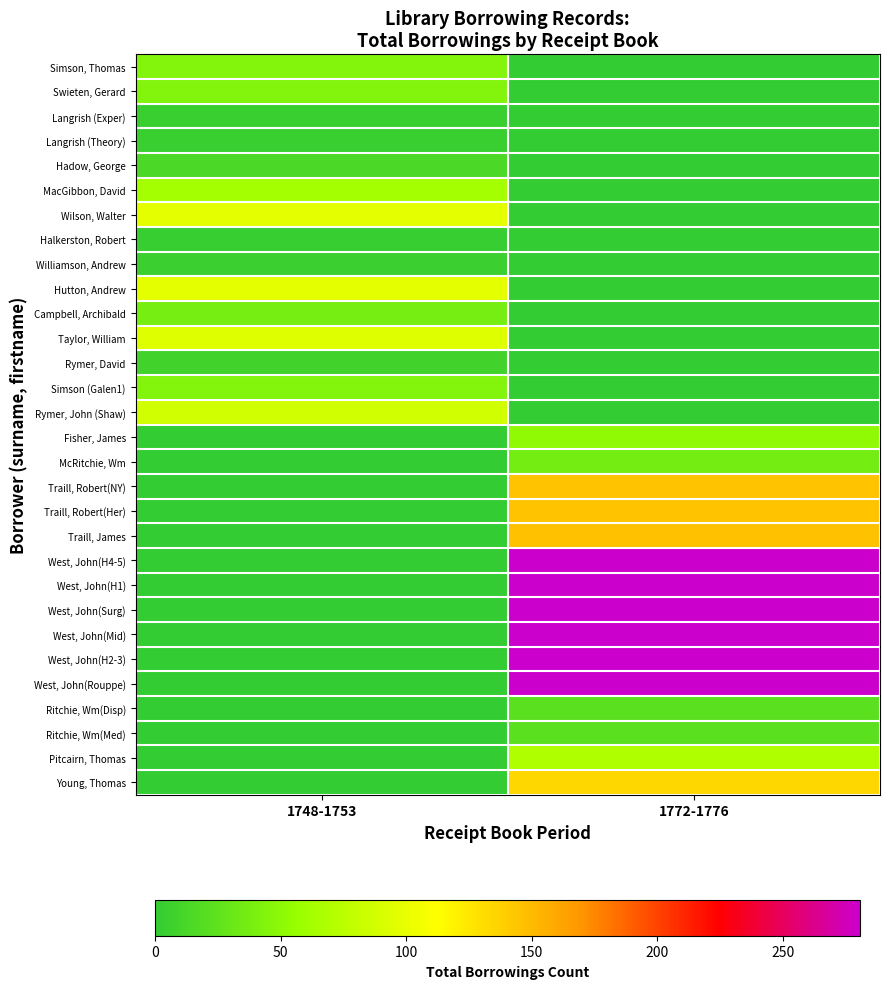

Reading left to right, extract all data points from this chart.

Simson, Thomas: 1748-1753=44	1772-1776=0
Swieten, Gerard: 1748-1753=44	1772-1776=0
Langrish (Exper): 1748-1753=4	1772-1776=0
Langrish (Theory): 1748-1753=4	1772-1776=0
Hadow, George: 1748-1753=14	1772-1776=0
MacGibbon, David: 1748-1753=63	1772-1776=0
Wilson, Walter: 1748-1753=97	1772-1776=0
Halkerston, Robert: 1748-1753=3	1772-1776=0
Williamson, Andrew: 1748-1753=5	1772-1776=0
Hutton, Andrew: 1748-1753=97	1772-1776=0
Campbell, Archibald: 1748-1753=38	1772-1776=0
Taylor, William: 1748-1753=94	1772-1776=0
Rymer, David: 1748-1753=8	1772-1776=0
Simson (Galen1): 1748-1753=44	1772-1776=0
Rymer, John (Shaw): 1748-1753=86	1772-1776=0
Fisher, James: 1748-1753=0	1772-1776=51
McRitchie, Wm: 1748-1753=0	1772-1776=37
Traill, Robert(NY): 1748-1753=0	1772-1776=145
Traill, Robert(Her): 1748-1753=0	1772-1776=145
Traill, James: 1748-1753=0	1772-1776=146
West, John(H4-5): 1748-1753=0	1772-1776=281
West, John(H1): 1748-1753=0	1772-1776=281
West, John(Surg): 1748-1753=0	1772-1776=281
West, John(Mid): 1748-1753=0	1772-1776=281
West, John(H2-3): 1748-1753=0	1772-1776=281
West, John(Rouppe): 1748-1753=0	1772-1776=281
Ritchie, Wm(Disp): 1748-1753=0	1772-1776=23
Ritchie, Wm(Med): 1748-1753=0	1772-1776=23
Pitcairn, Thomas: 1748-1753=0	1772-1776=69
Young, Thomas: 1748-1753=0	1772-1776=134